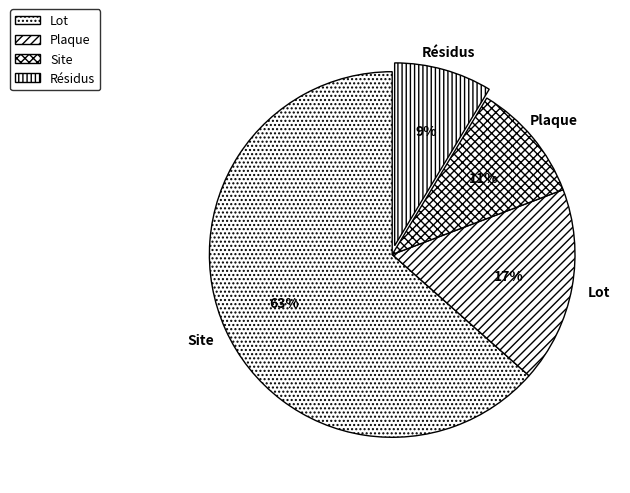

Does any single category account for the majority?

Yes